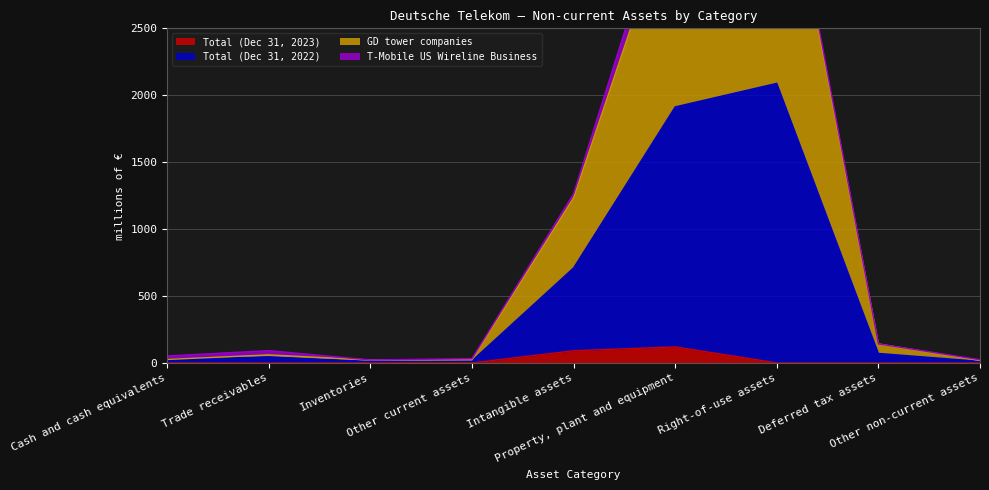

What is the sum of the GD tower companies values at Deferred tax assets and Trade receivables?

234